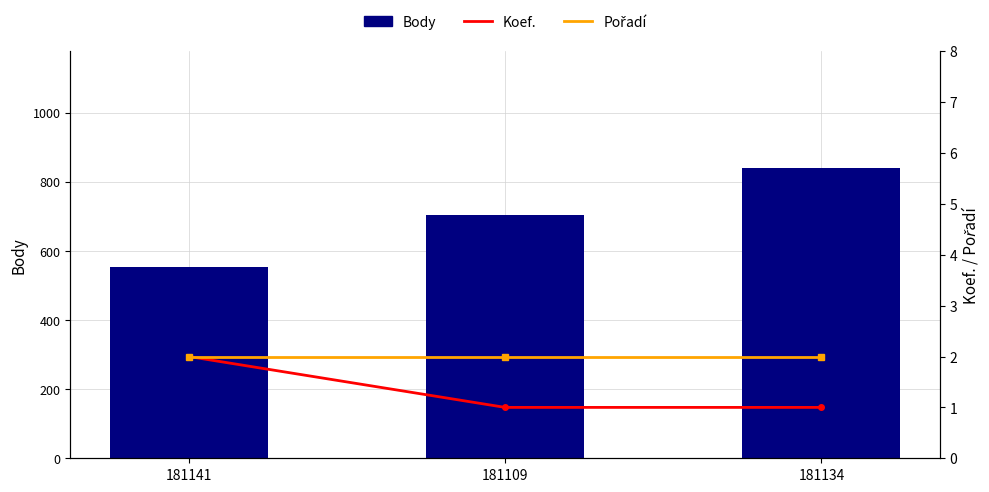

True or false: Body has a value of 145 at 181109.

False